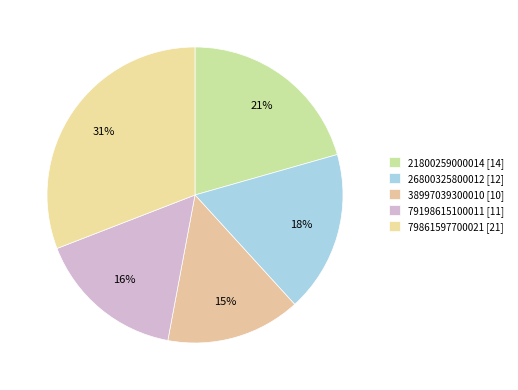

How many segments does this pie chart have?

5